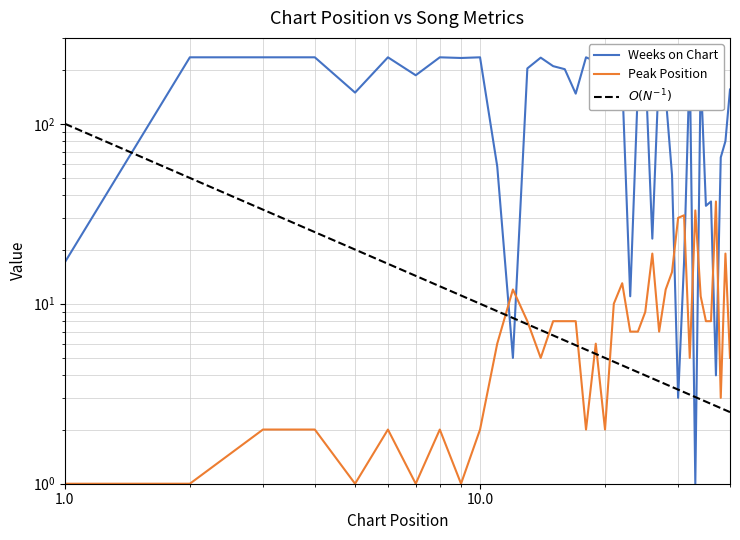

At how many categories does at least one series exceed 58?

28